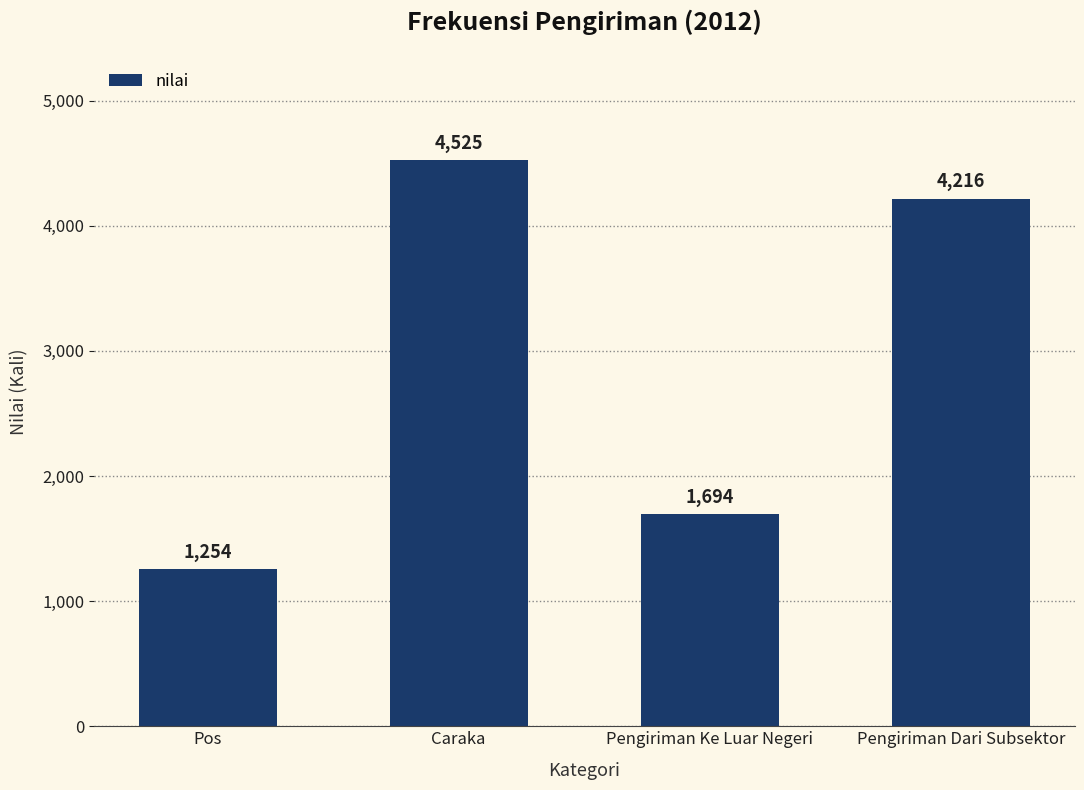

True or false: the data shows 7961 at Caraka.

False